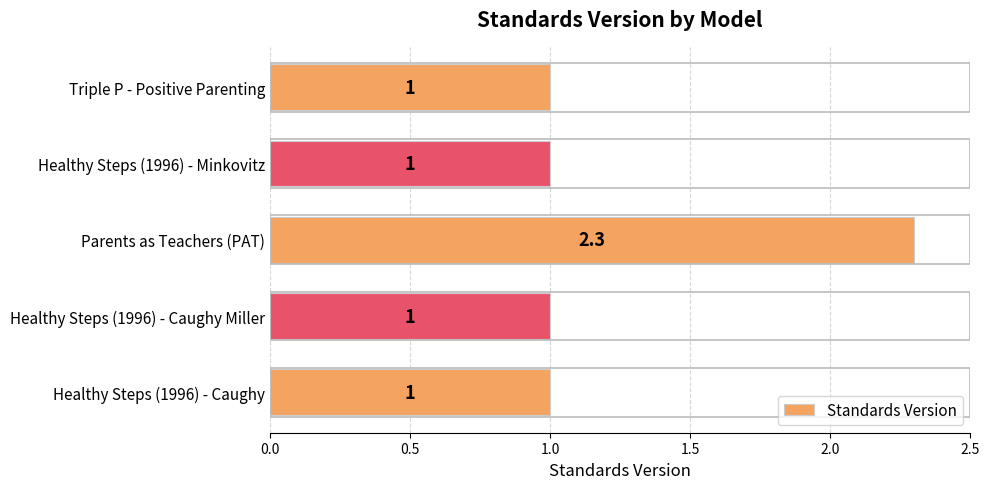

Approximately how many times larger is the value at Triple P - Positive Parenting compared to Healthy Steps (1996) - Caughy?

1.0